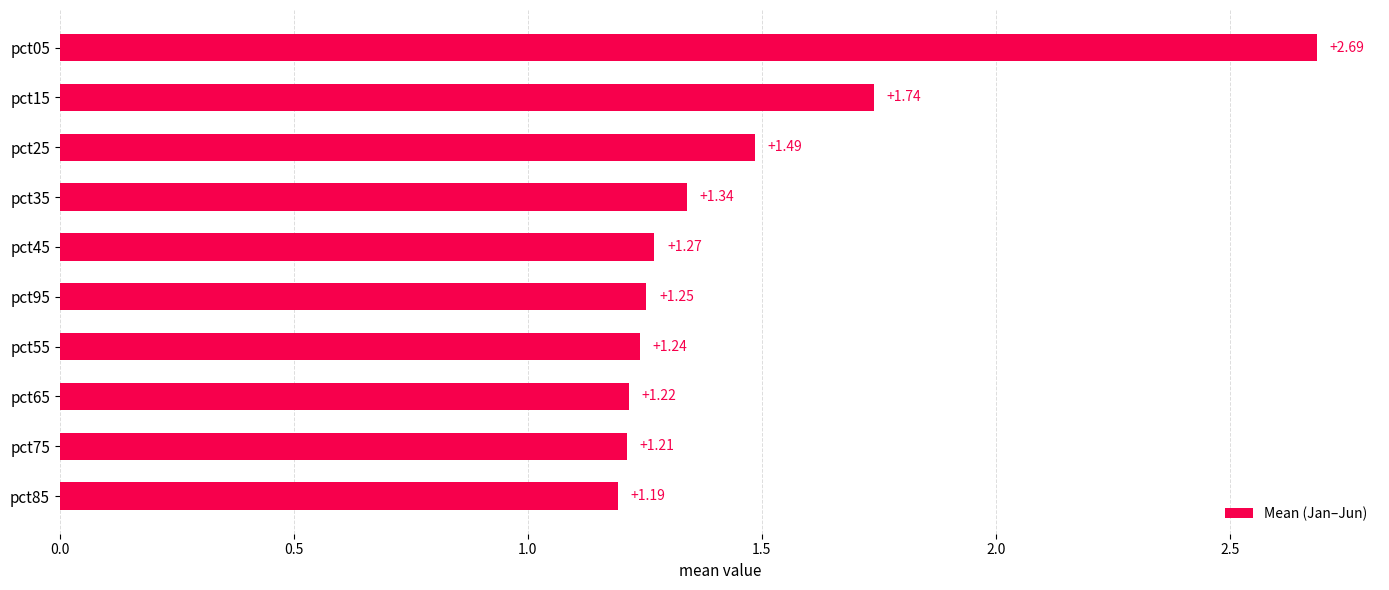

Which has a higher value, pct55 or pct35?

pct35